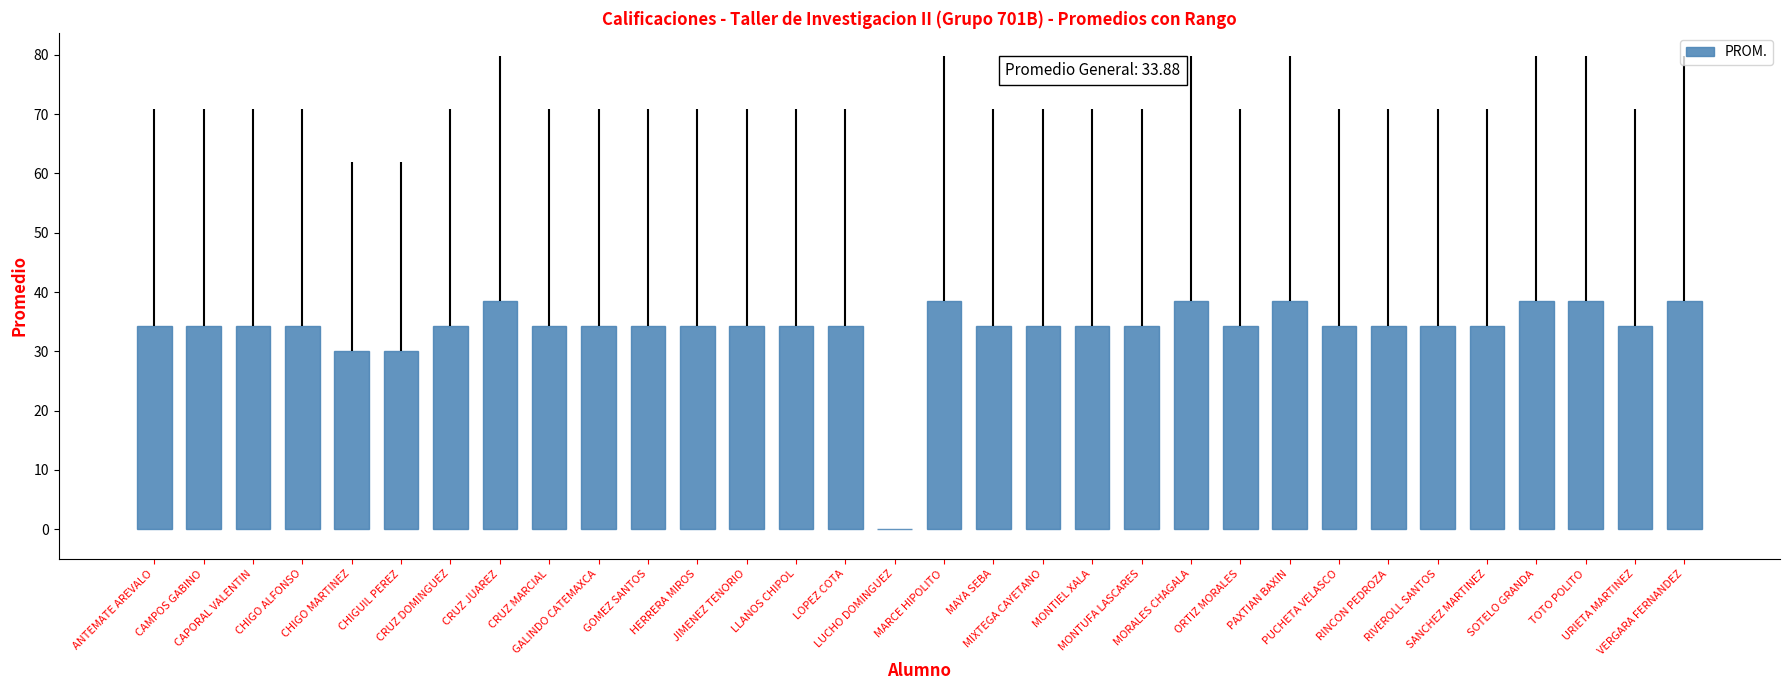

Approximately how many times larger is the value at RIVEROLL SANTOS compared to URIETA MARTINEZ?

1.0